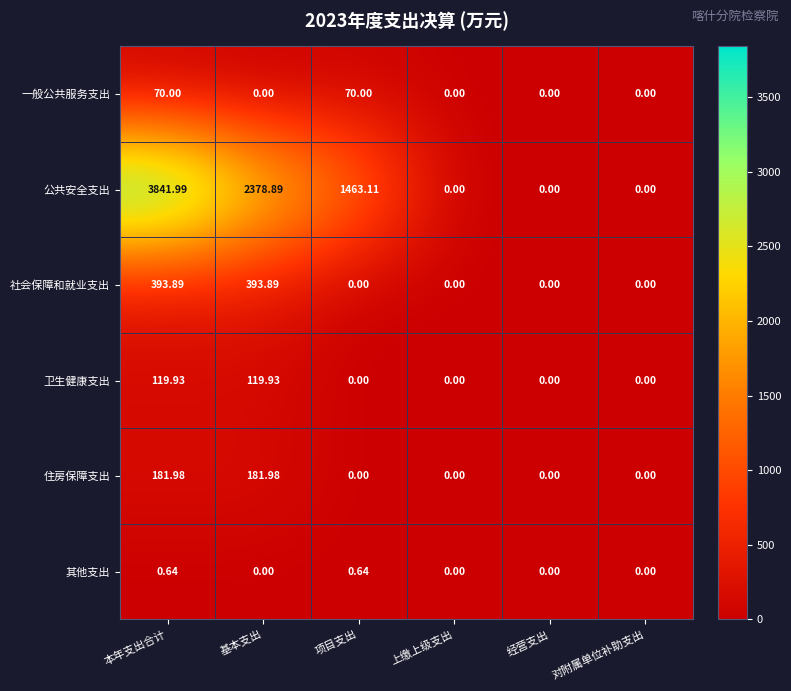

What is the spread (max minus min) of values at 基本支出?

2378.9